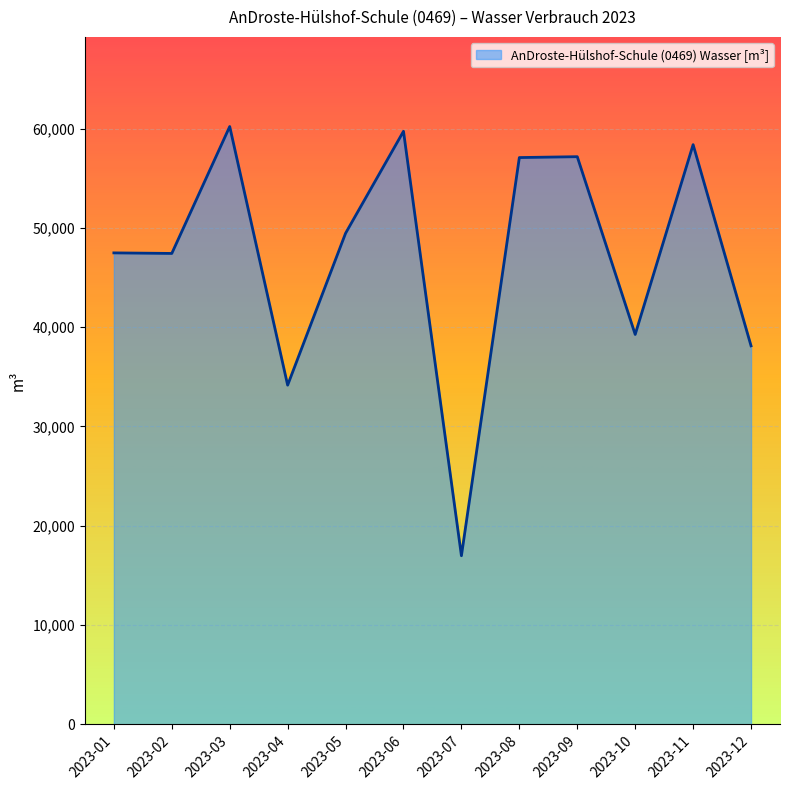

What is the smallest value displayed?

16976